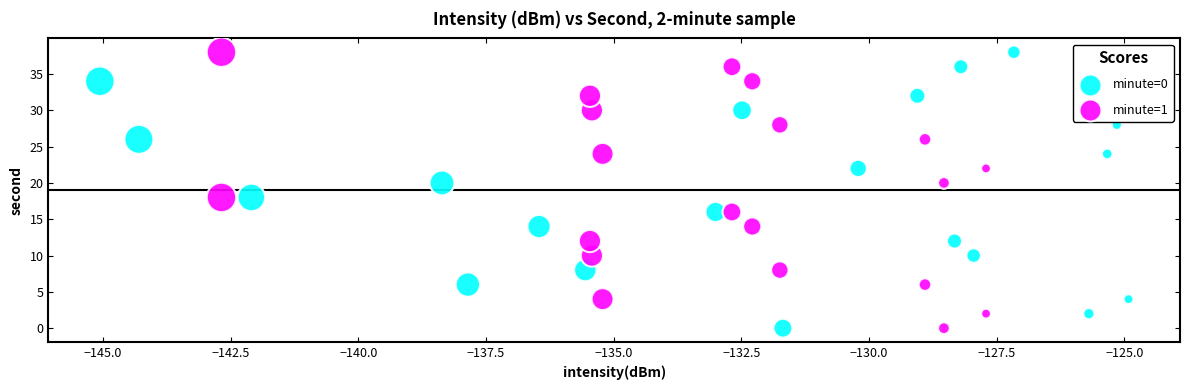

What are all the series names shown in the legend?

minute=0, minute=1